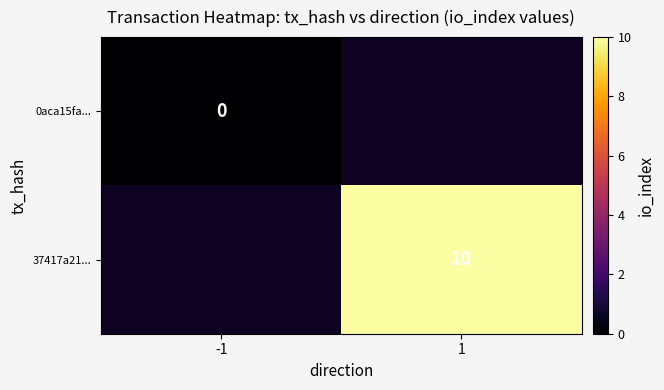

The value of 37417a21... at 1 is 10. True or false?

True